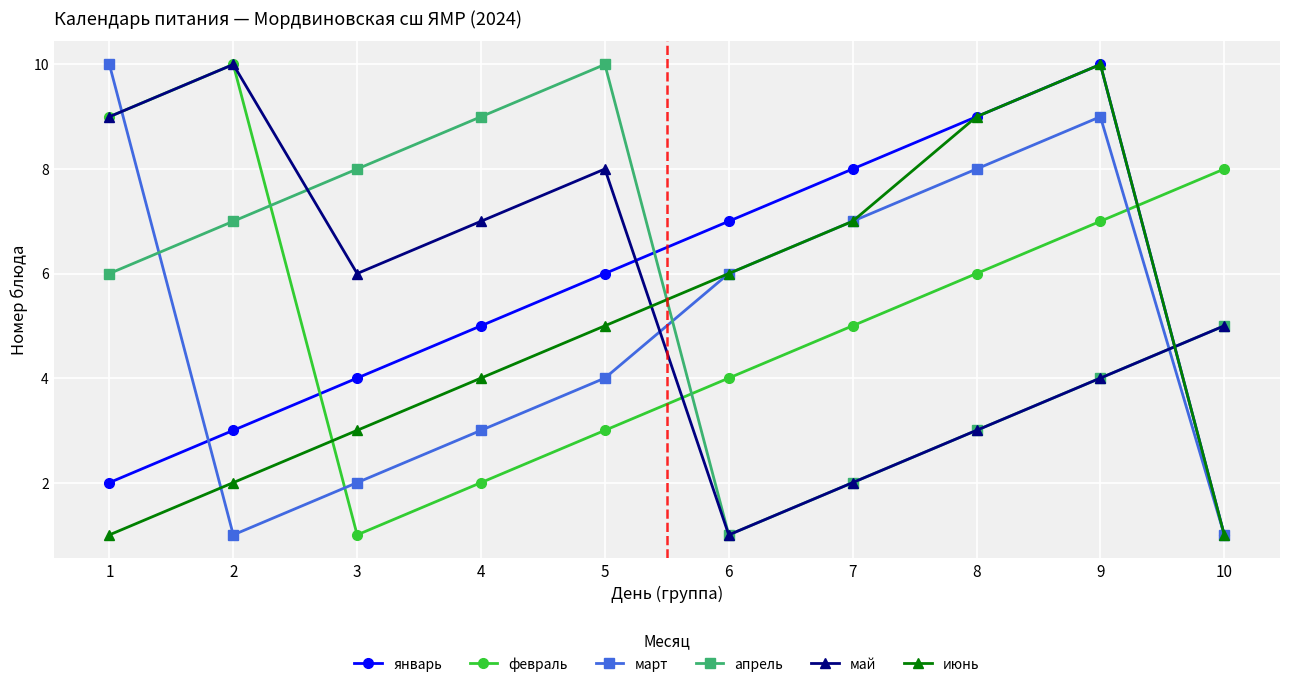

What is the value of the март point at the 9th from the left?

9